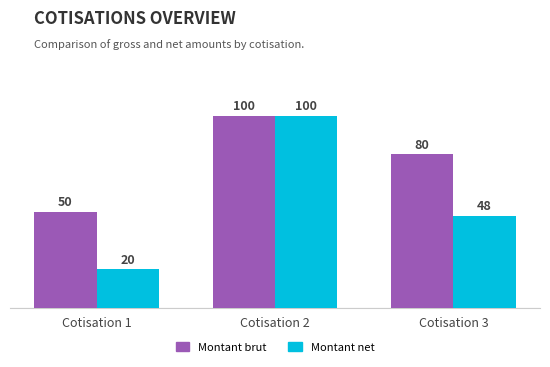

Count the number of categories in the chart.

3